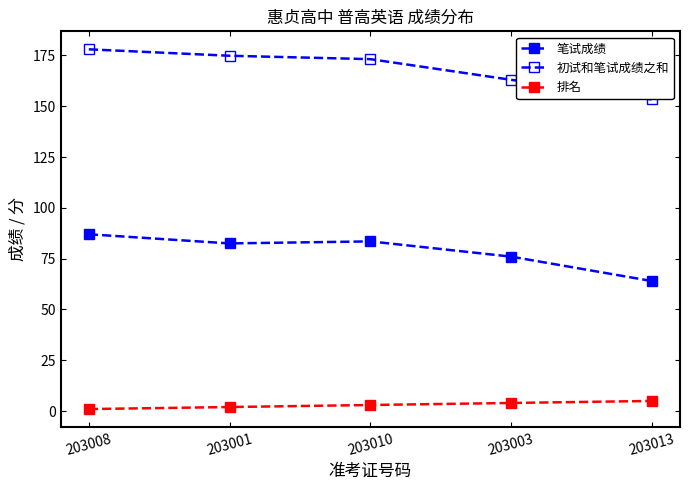

Is it true that 笔试成绩 equals 32.1 at 203003?

False